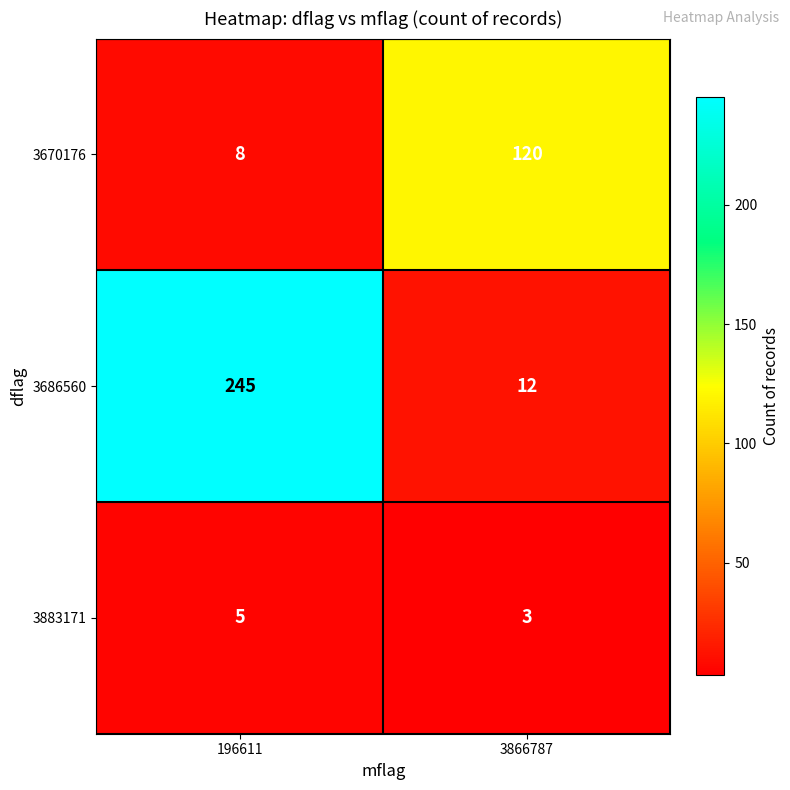

Which series changed the most between 196611 and 3866787?

3686560